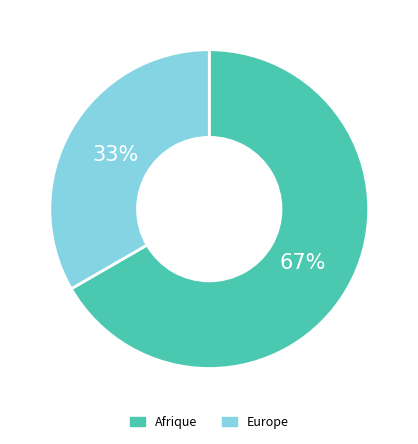

Approximately how many times larger is the value at Afrique compared to Europe?

2.0